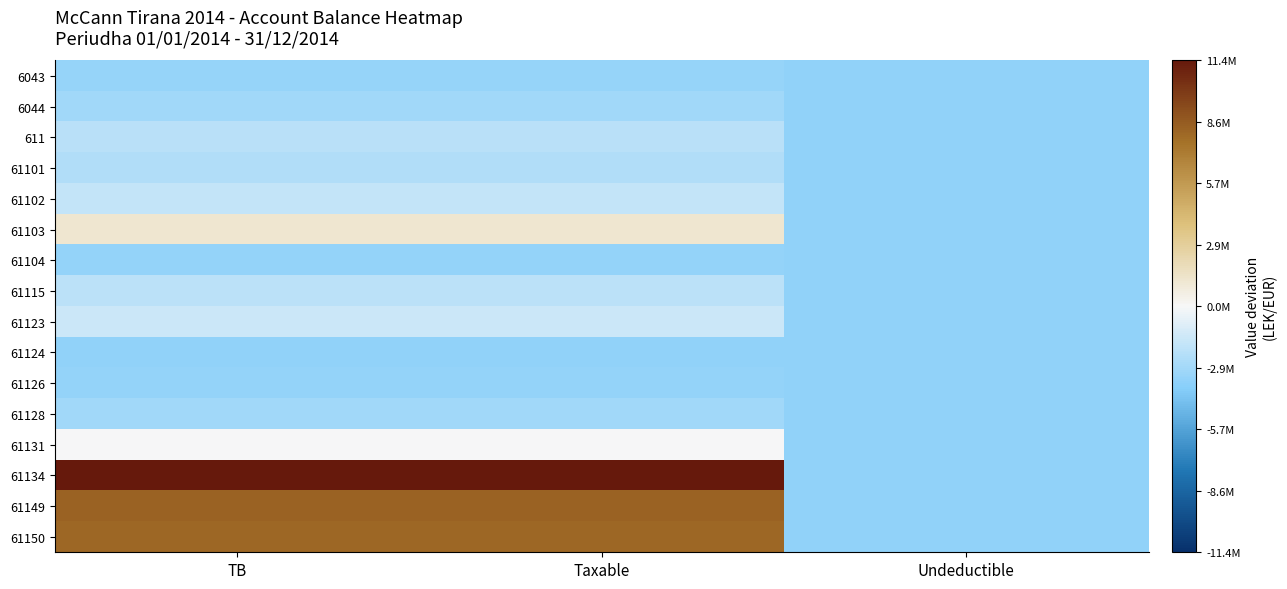

Which series changed the most between TB and Undeductible?

61134